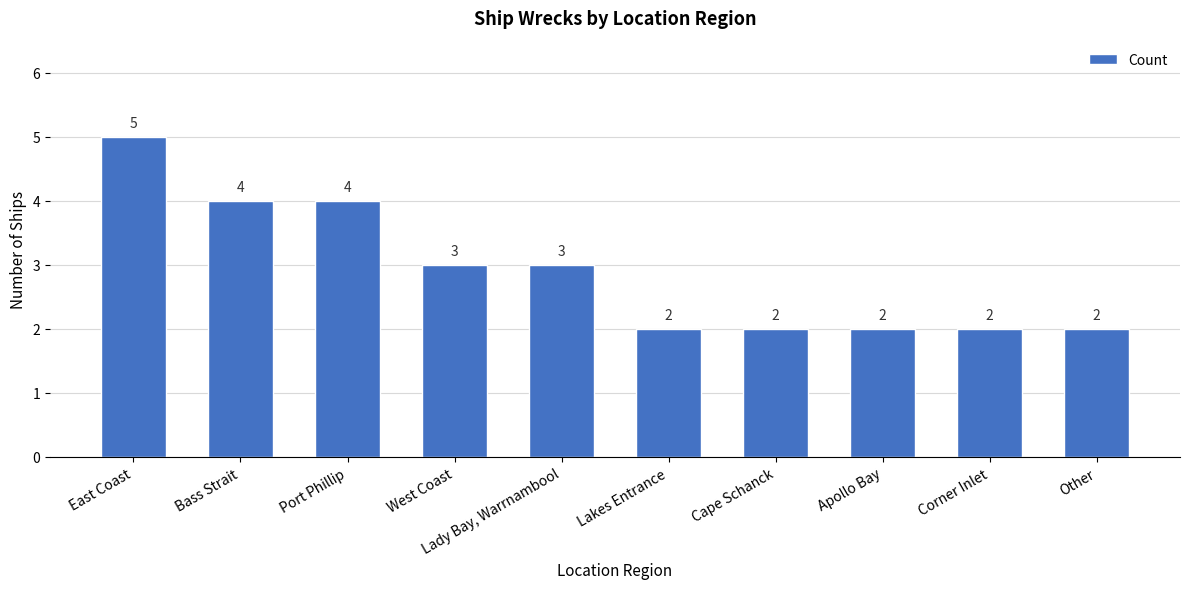

How many values are between 2 and 4?

9